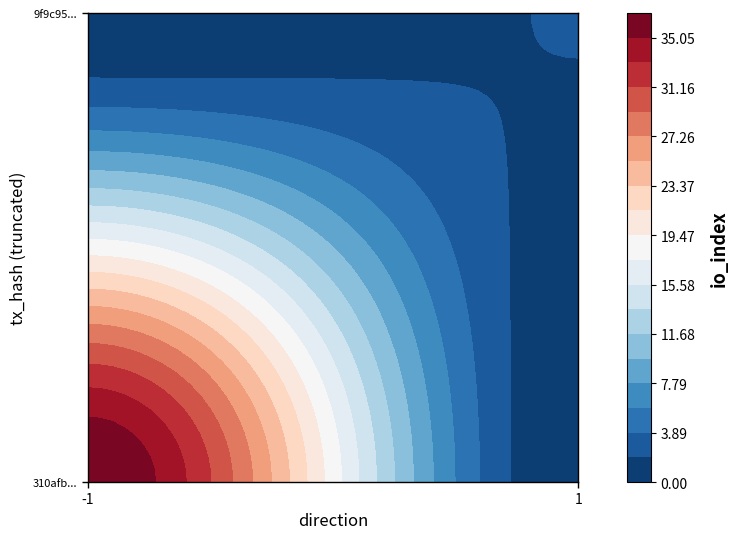

Is the value of 310afb7424d71d7de1729226627e6a9520516c2 at io_index greater than the value of 9f9c95ff2f99b8d55b062cca6c0dc02ce653534 at direction?

Yes